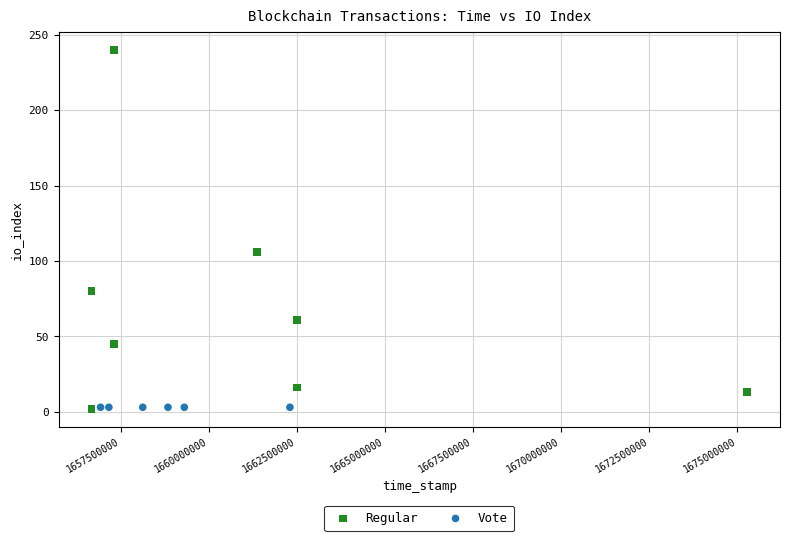

Which series reaches the maximum Y coordinate?

Regular